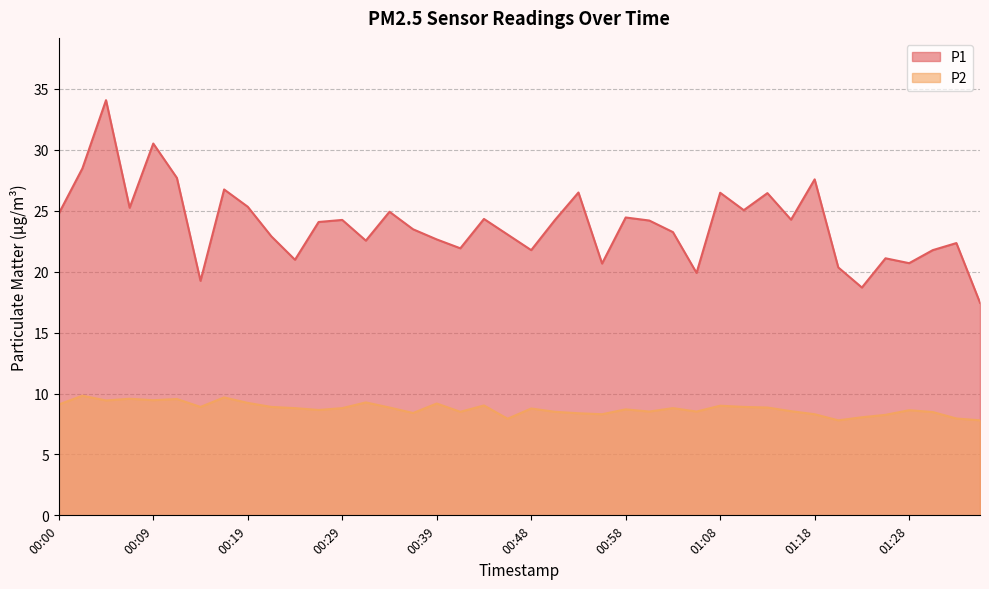

Count the number of data series in this chart.

2